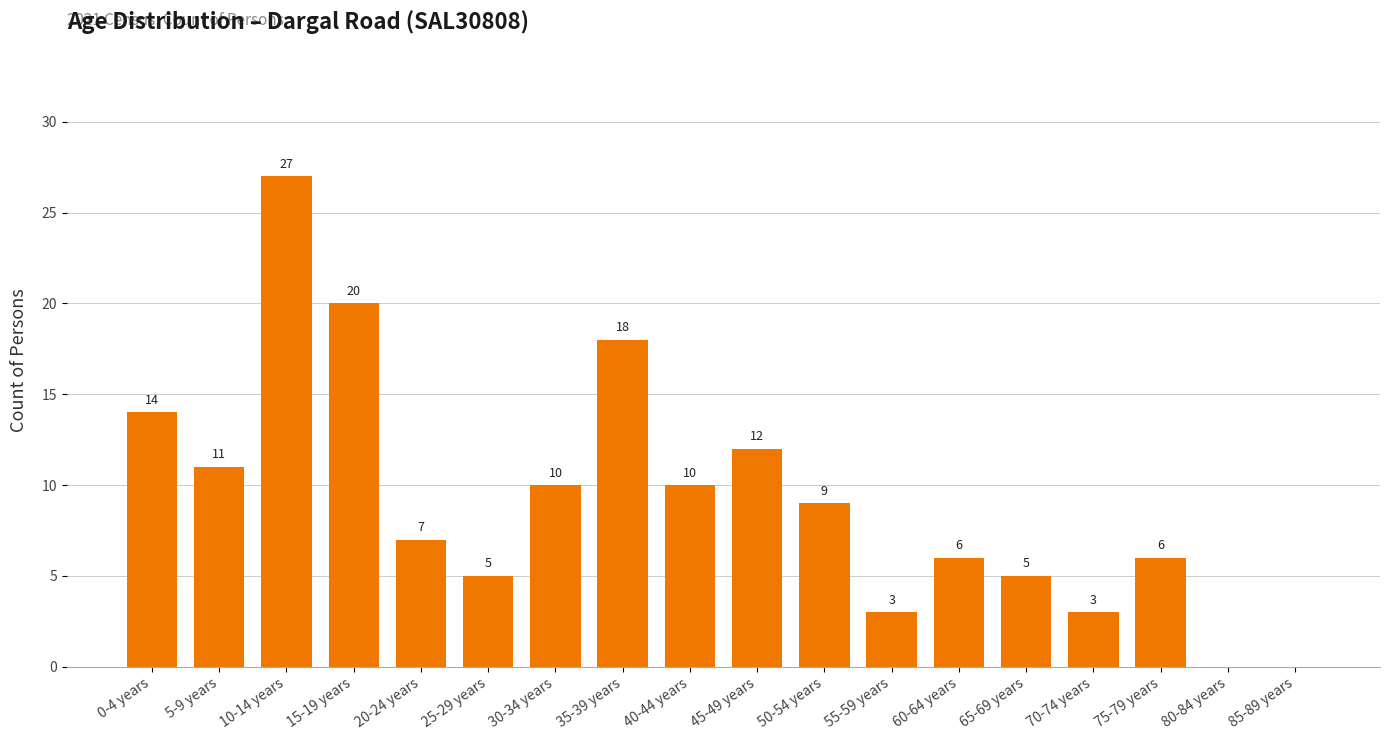

True or false: the data shows 1 at 55-59 years.

False